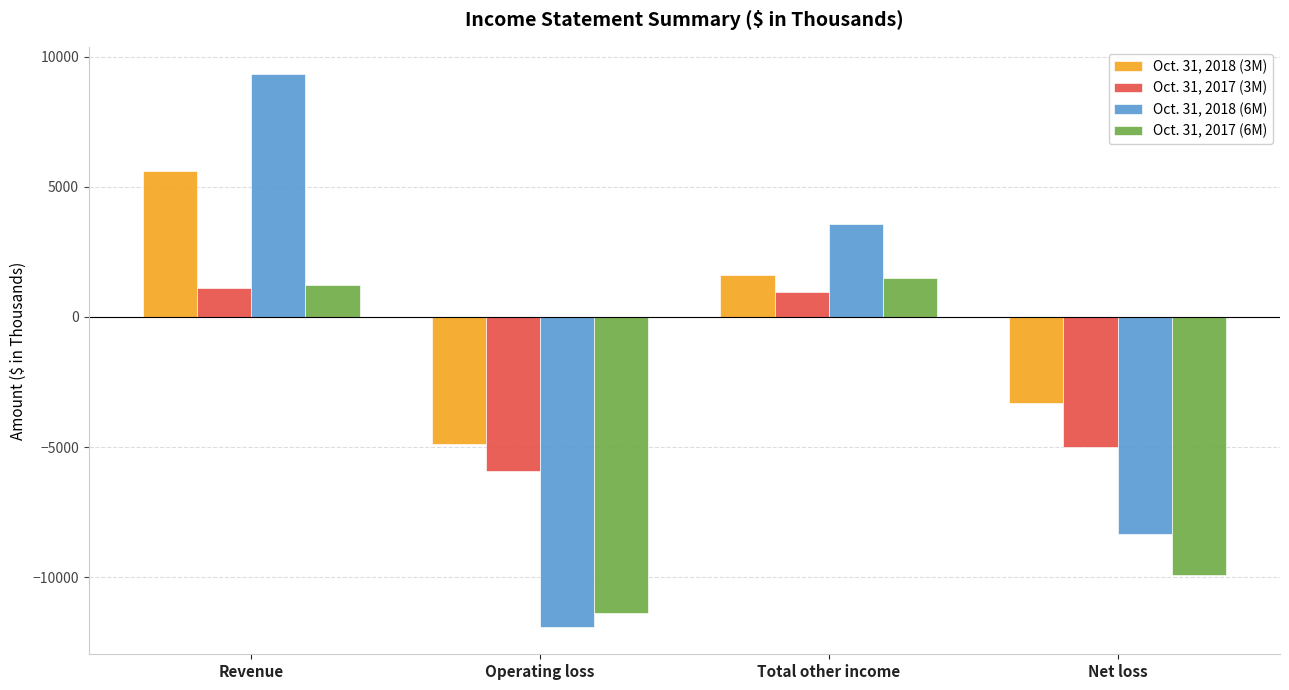

What is the maximum value for Oct. 31, 2018 (3M)?

5592